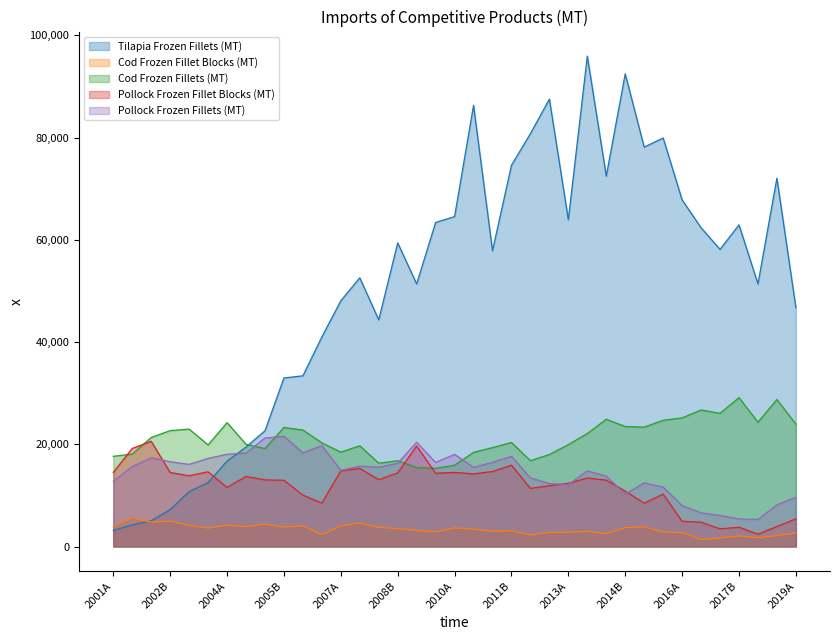

What is the spread (max minus min) of values at 2018A?

49683.5